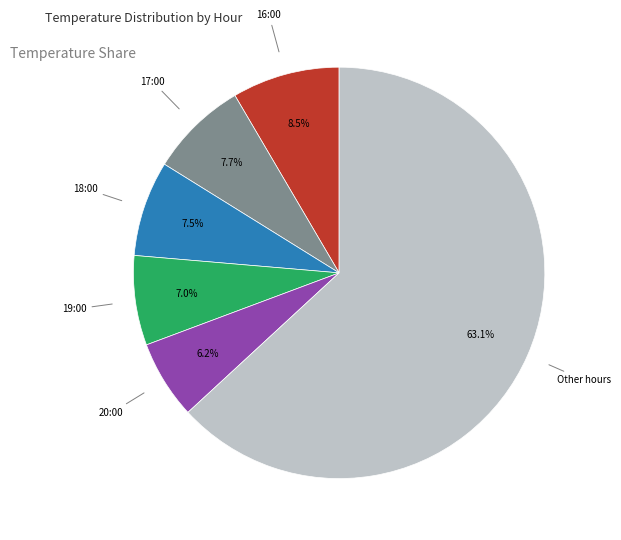

Is there a majority slice in this chart?

Yes